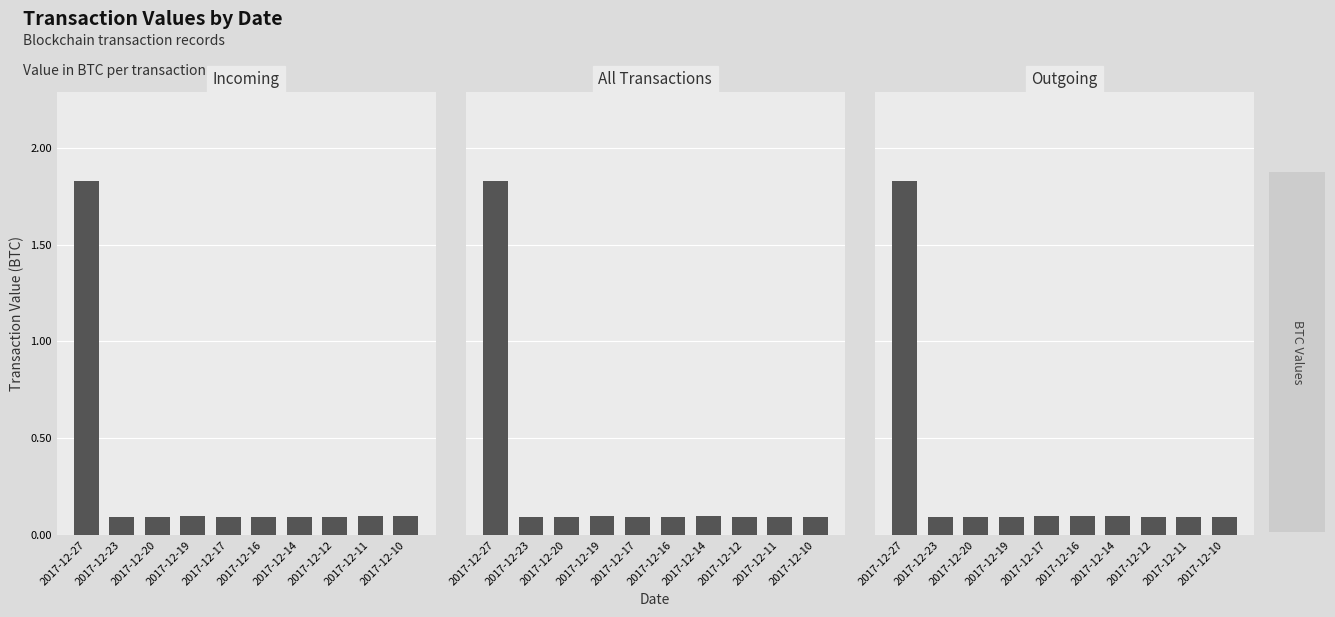

List the labels in order of Outgoing value, largest first.

2017-12-27, 2017-12-14, 2017-12-16, 2017-12-17, 2017-12-19, 2017-12-20, 2017-12-23, 2017-12-10, 2017-12-12, 2017-12-11